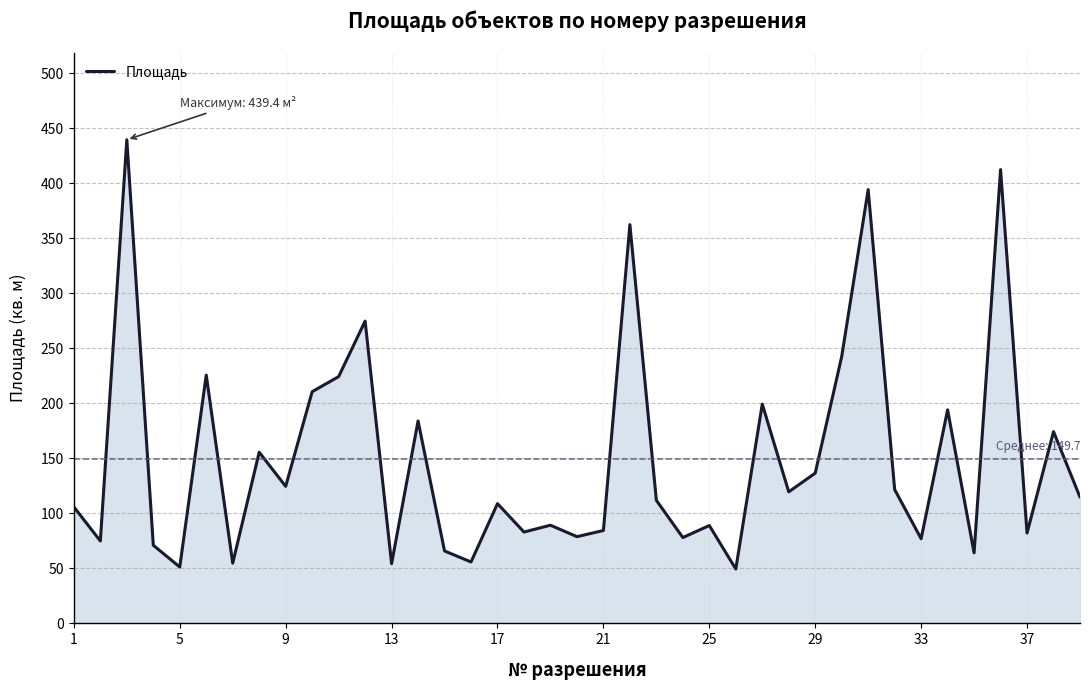

What is the difference between the maximum and minimum values?

390.0